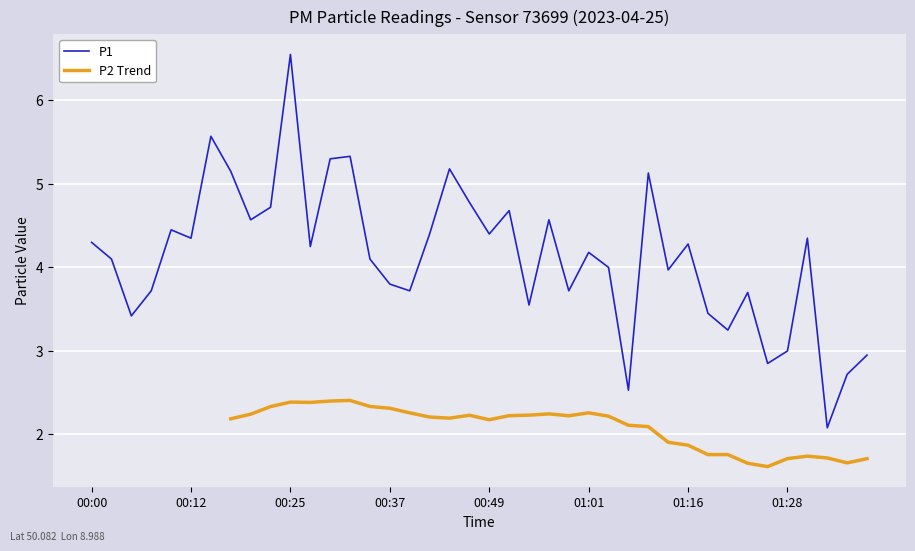

How many points are higher than both their immediate neighbors (excluding endpoints)?

12